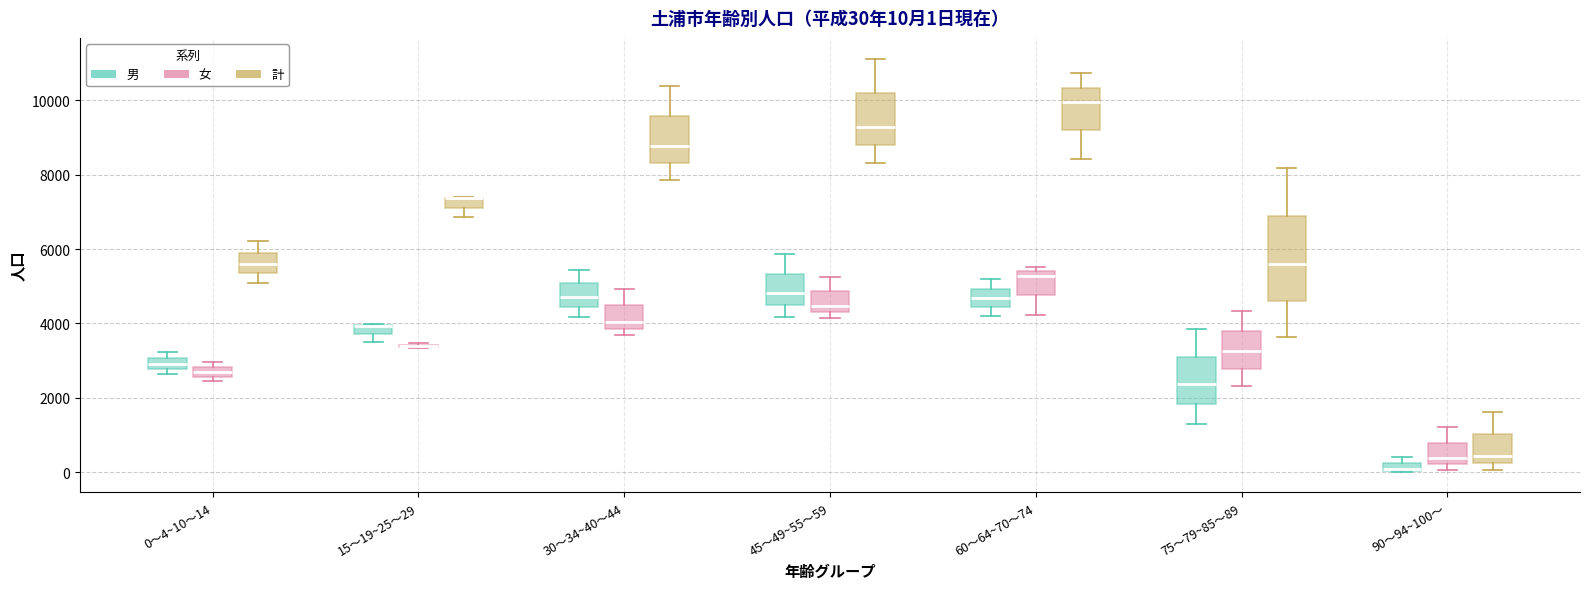

Comparing the boxes themselves (not the whiskers), which one is the tallest?

75～79~85～89 (計)